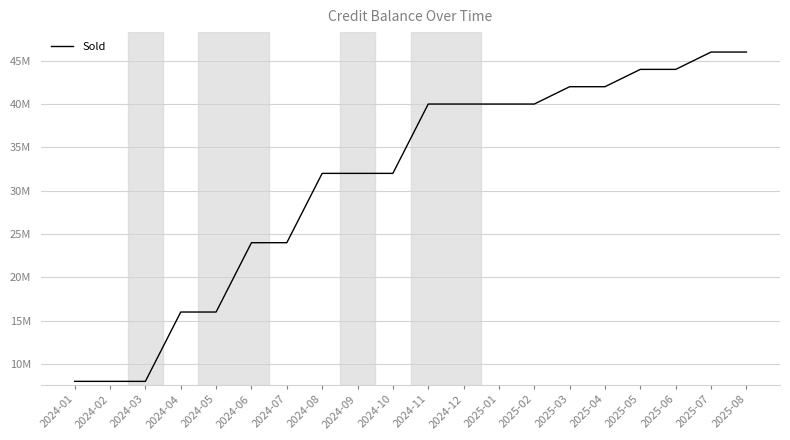

The value at 2024-06 is 24000000. True or false?

True